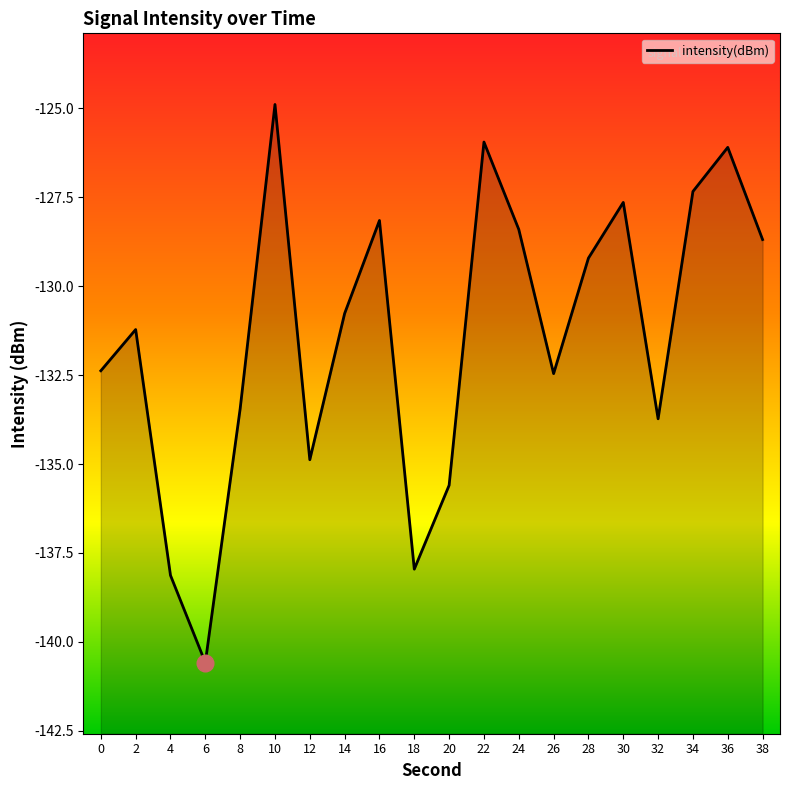

What is the value of the 20th point from the left?

-128.7